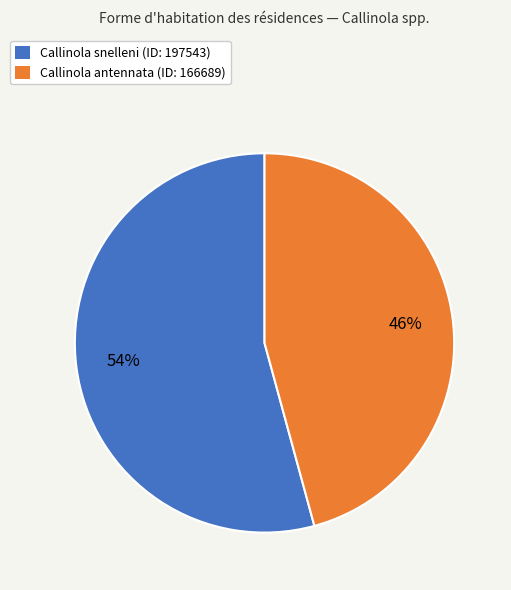

Which slice represents more than half of the pie?

Callinola snelleni